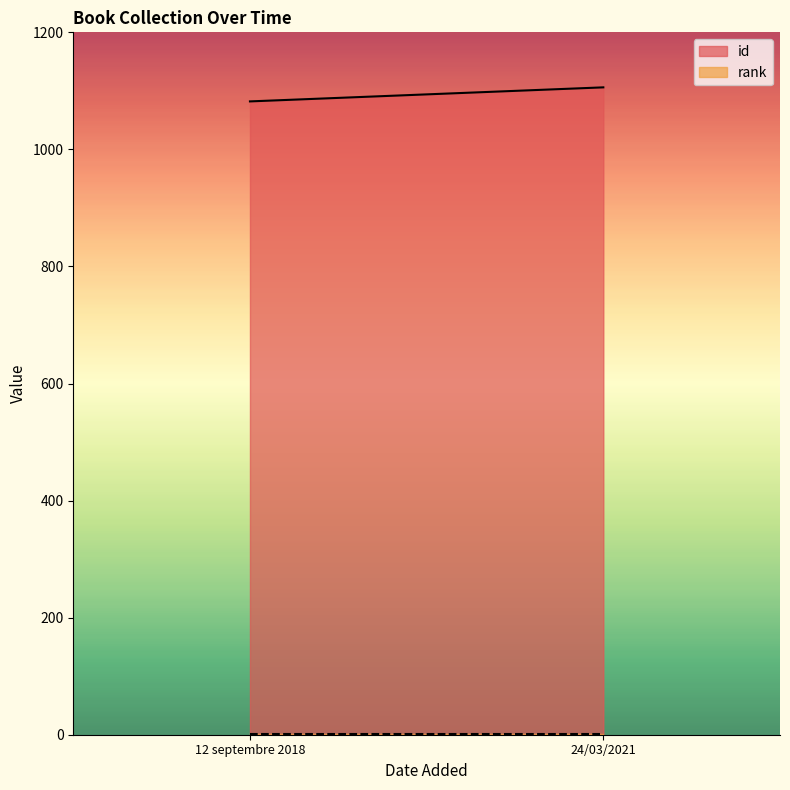

Is it true that id equals 1082 at 12 septembre 2018?

True